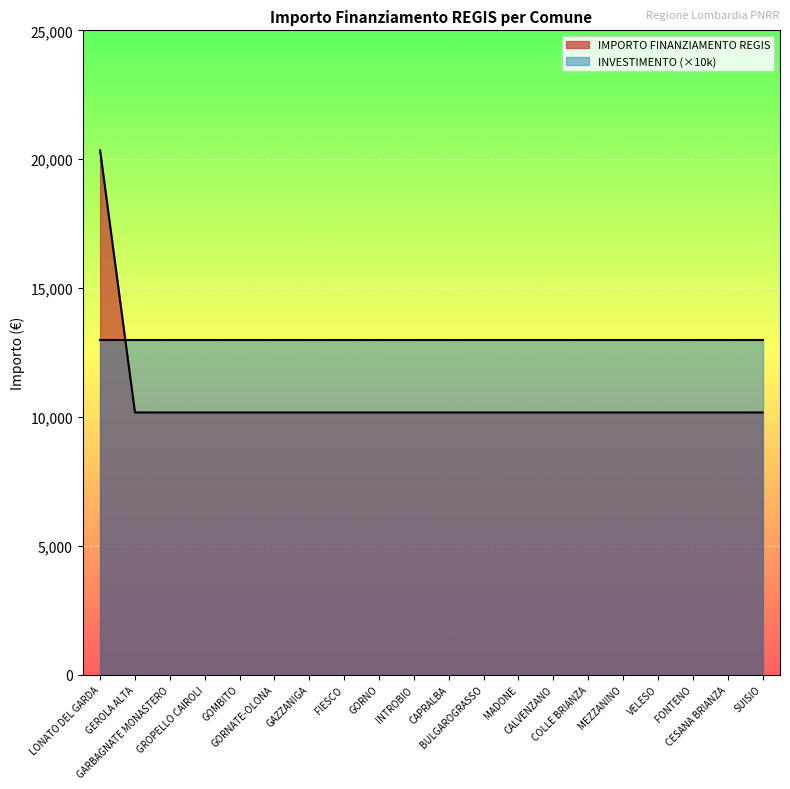

What is the average value?

10681